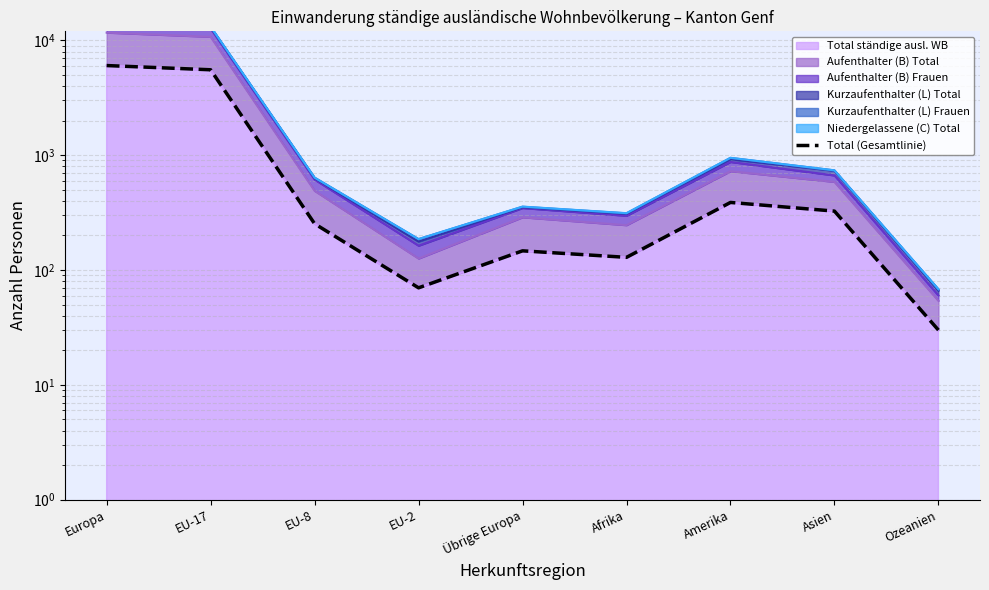

The value at EU-2 is 70. True or false?

True